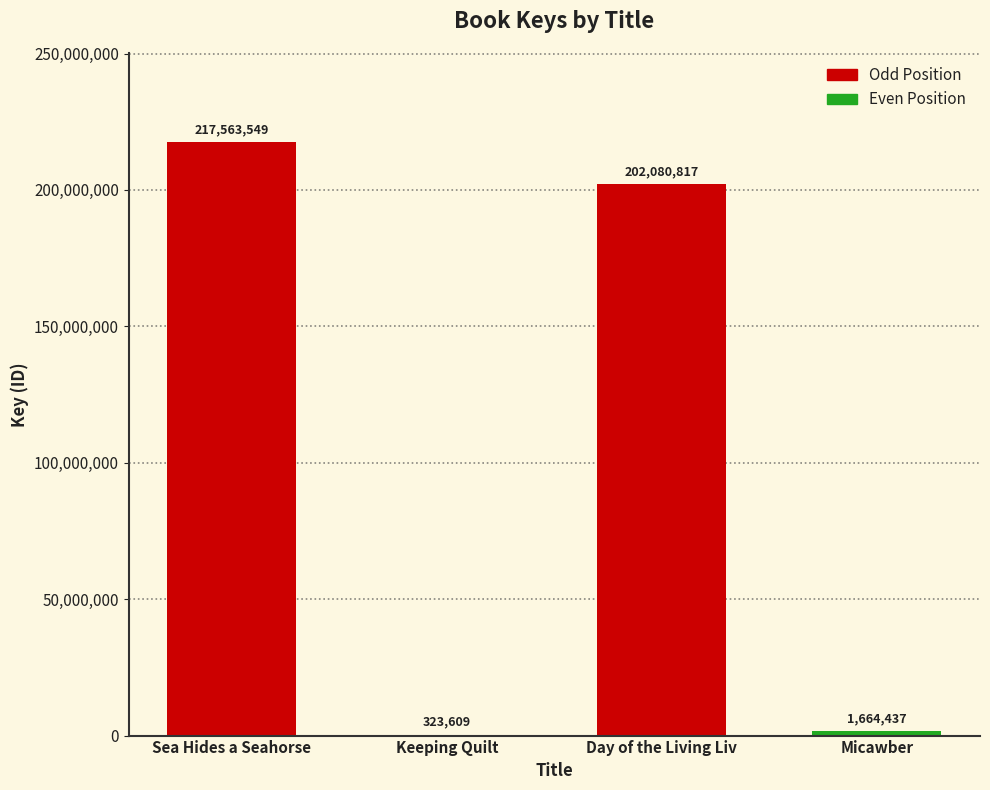

The chart shows a value of 217563549 at Sea Hides a Seahorse. True or false?

True